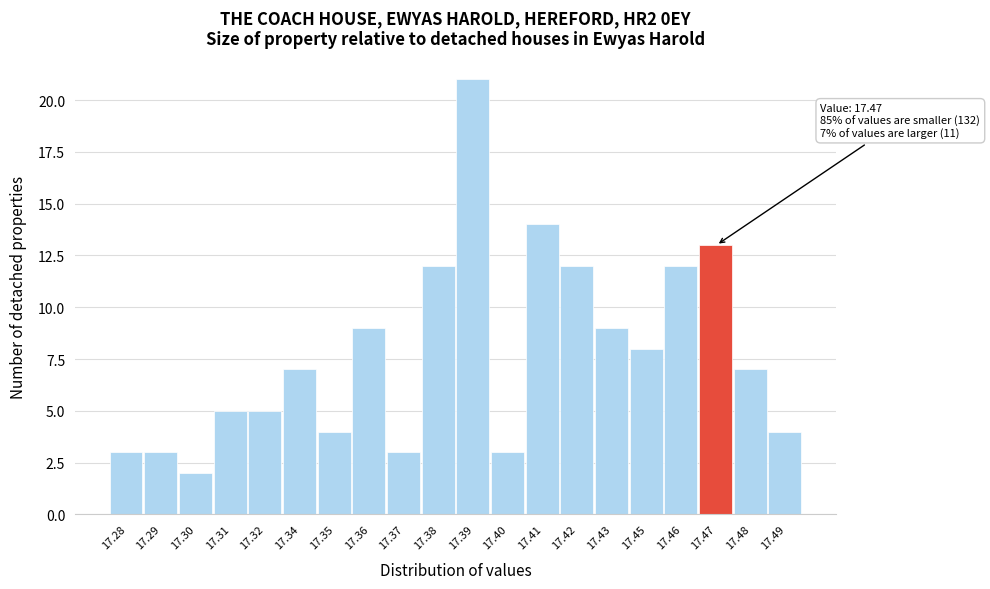

Reading right to left, list all the values displayed in this chart.

17.49=4	17.48=7	17.47=13	17.46=12	17.45=8	17.43=9	17.42=12	17.41=14	17.40=3	17.39=21	17.38=12	17.37=3	17.36=9	17.35=4	17.34=7	17.32=5	17.31=5	17.30=2	17.29=3	17.28=3